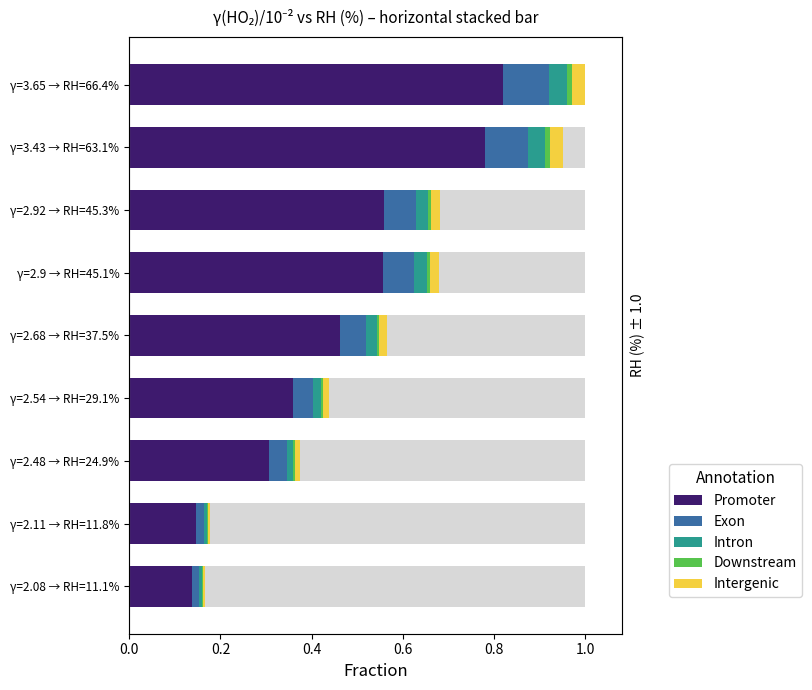

The value of Promoter at γ=2.48 → RH=24.9% is 0.4. True or false?

False